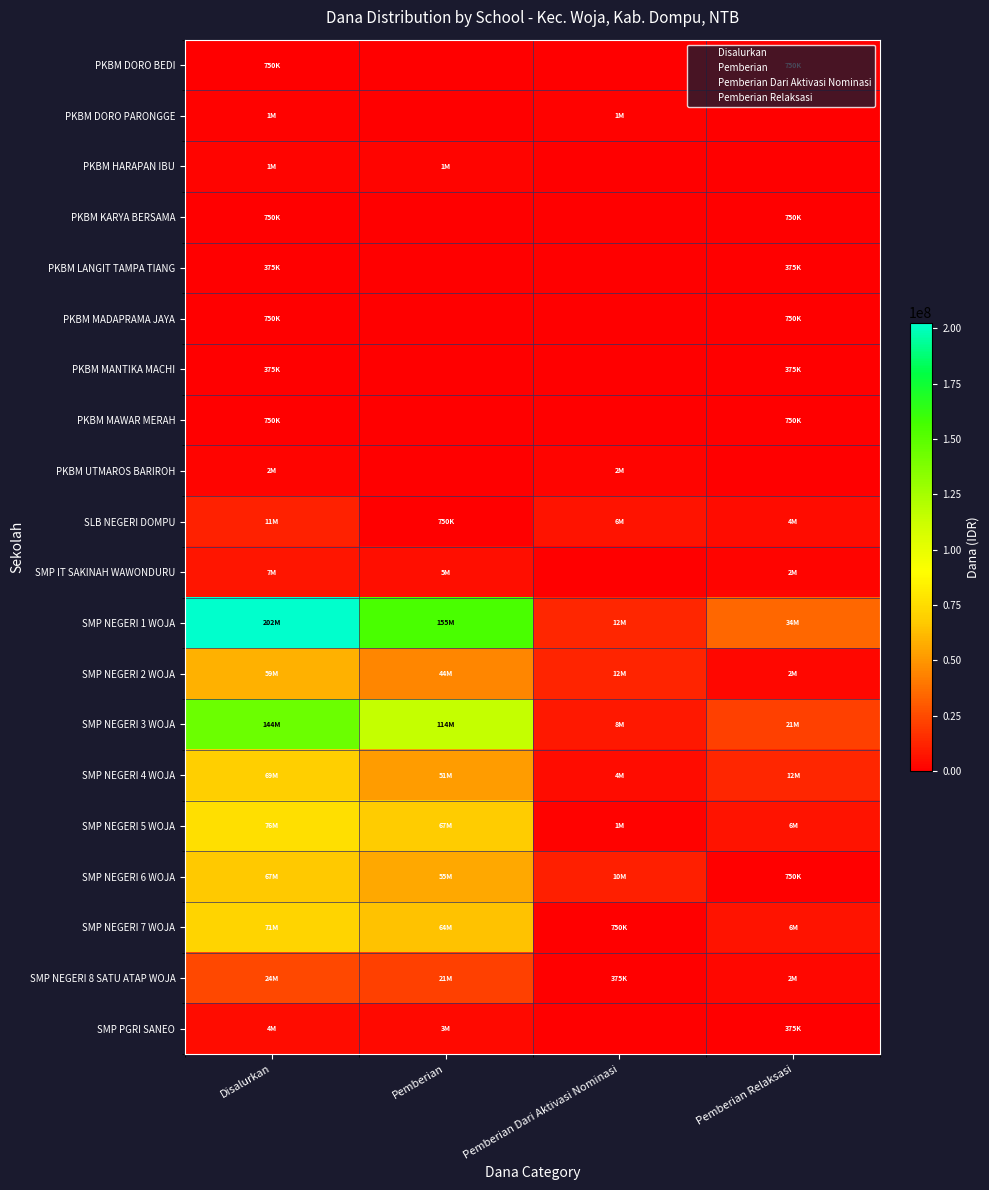

At Pemberian Relaksasi, list the series in order from largest to smallest.

SMP NEGERI 1 WOJA, SMP NEGERI 3 WOJA, SMP NEGERI 4 WOJA, SMP NEGERI 5 WOJA, SMP NEGERI 7 WOJA, SLB NEGERI DOMPU, SMP NEGERI 2 WOJA, SMP NEGERI 8 SATU ATAP WOJA, SMP IT SAKINAH WAWONDURU, PKBM DORO BEDI, PKBM KARYA BERSAMA, PKBM MADAPRAMA JAYA, PKBM MAWAR MERAH, SMP NEGERI 6 WOJA, PKBM LANGIT TAMPA TIANG, PKBM MANTIKA MACHI, SMP PGRI SANEO, PKBM DORO PARONGGE, PKBM HARAPAN IBU, PKBM UTMAROS BARIROH